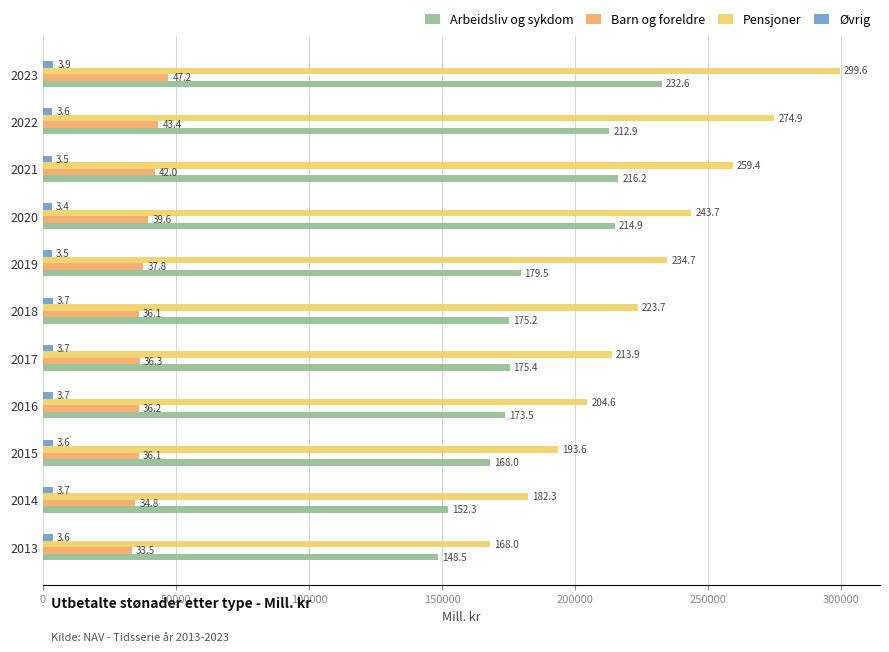

What are all the series names shown in the legend?

Arbeidsliv og sykdom, Barn og foreldre, Pensjoner, Øvrig